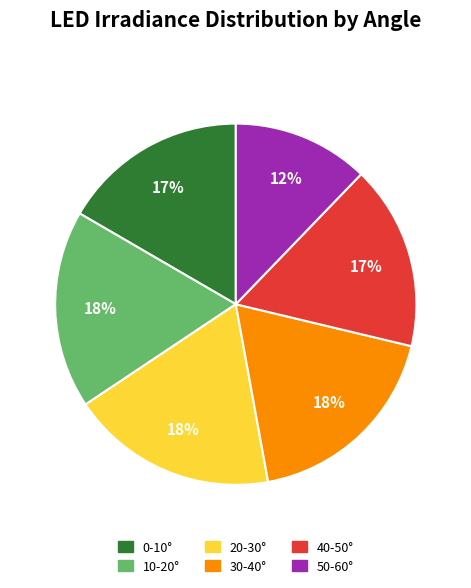

Is it true that 40-50° is 2% of the pie?

False